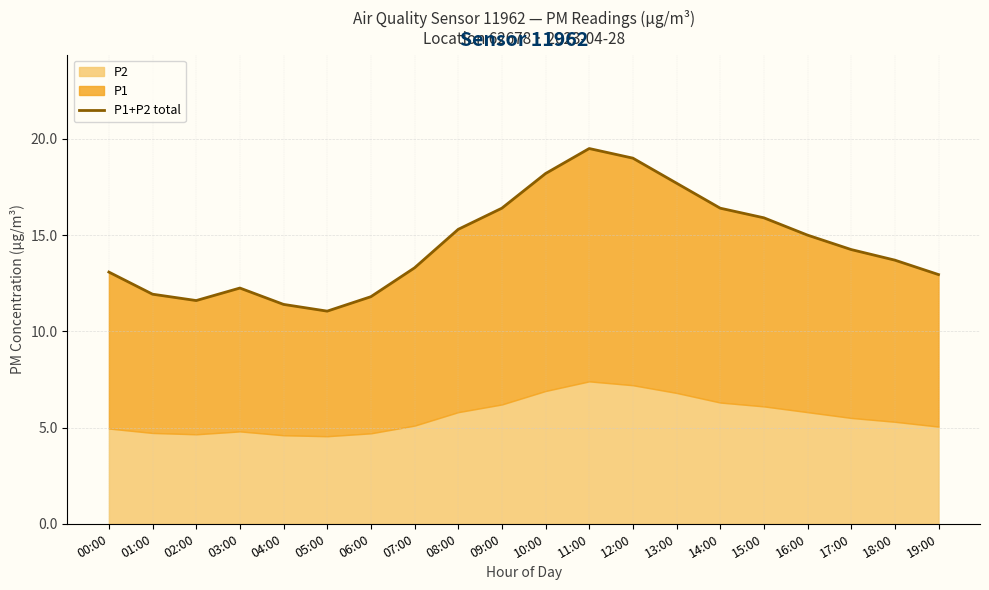

What is the change in value from 11:00 to 14:00?

-3.1